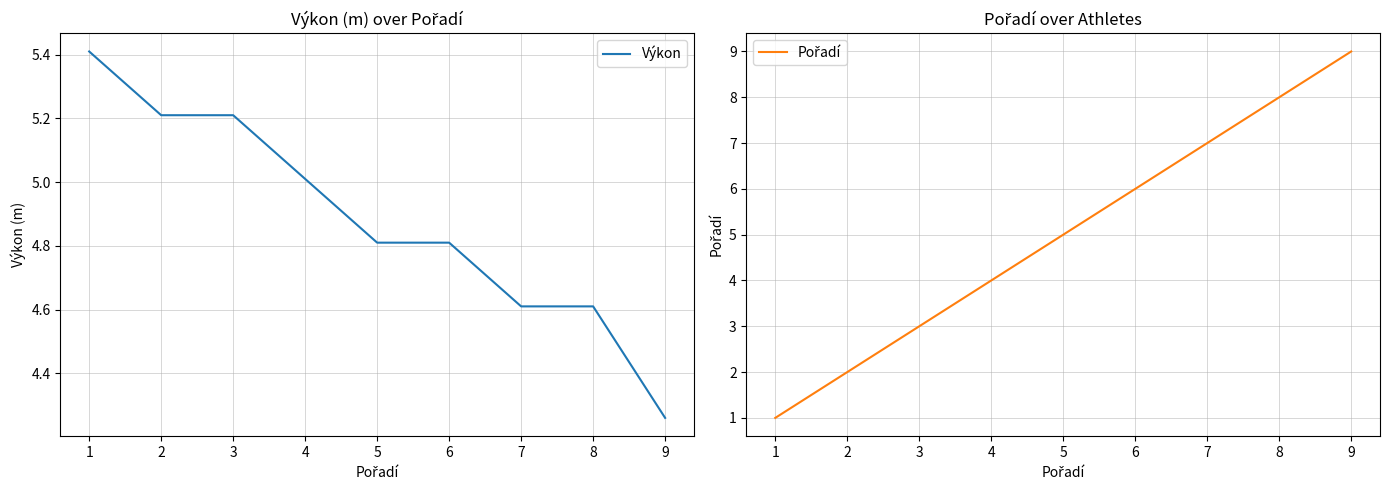

True or false: Výkon has a value of 3.3 at 2.

False